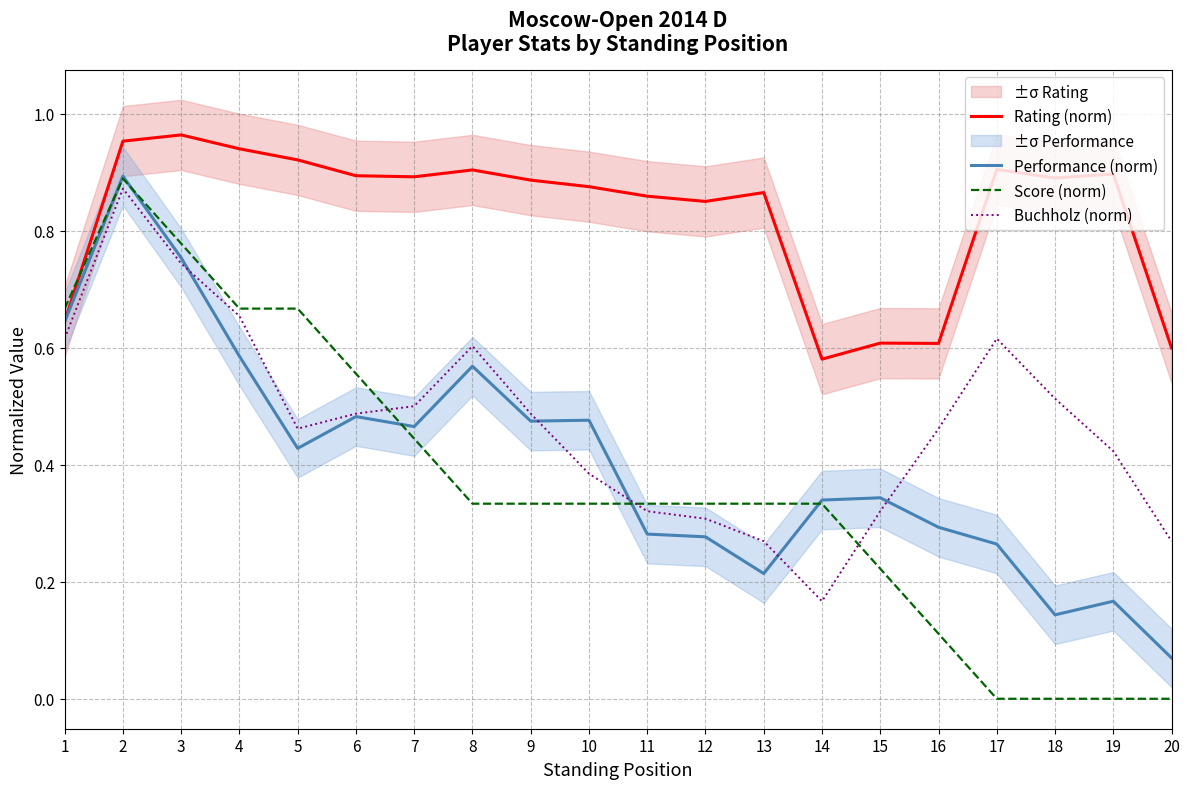

What is the average value of the Buchholz (norm) series?

0.5